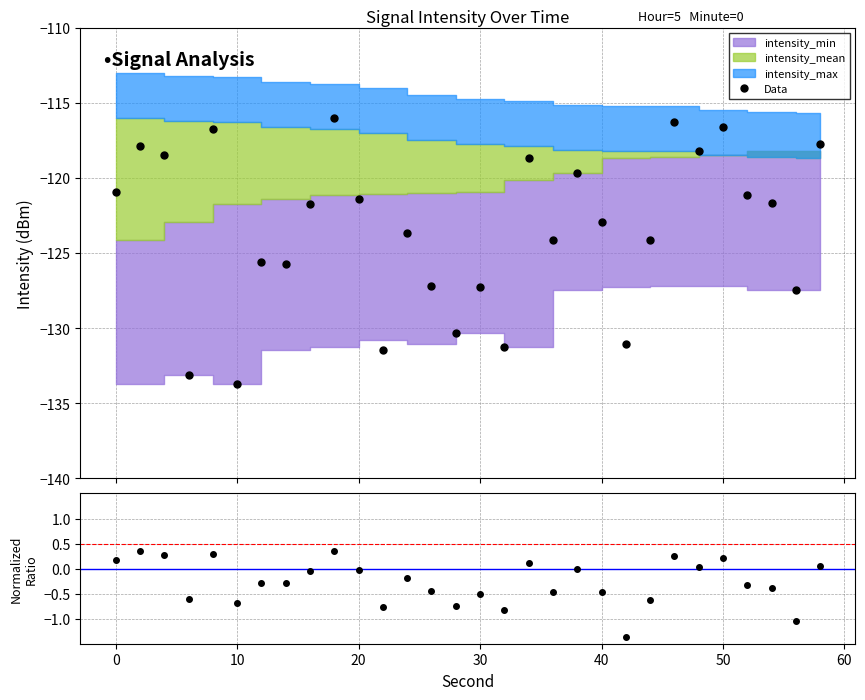

What is the value of the Data point at the 5th from the left?

-116.8